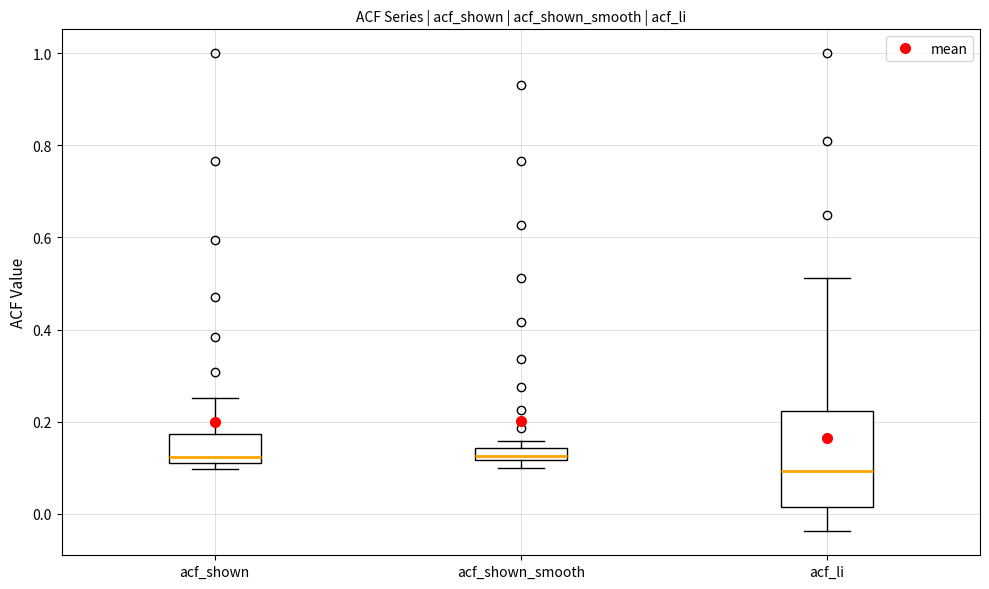

Where is the upper edge of the box for acf_shown_smooth on the y-axis? The values are not printed on the chart, so give them approximately, as read against the axis.

0.14